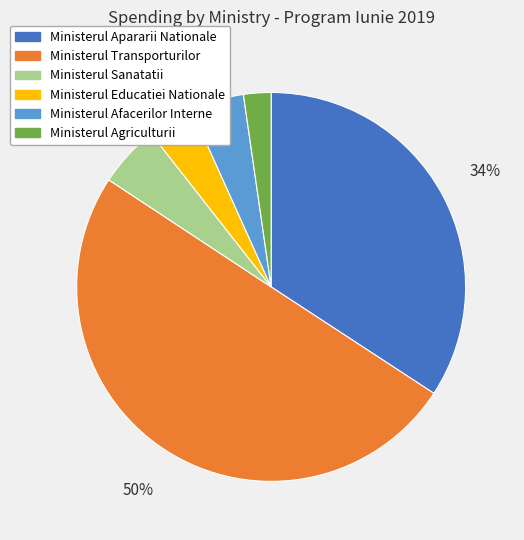

What percentage is the Ministerul Afacerilor Interne slice, to the nearest percent?

4%